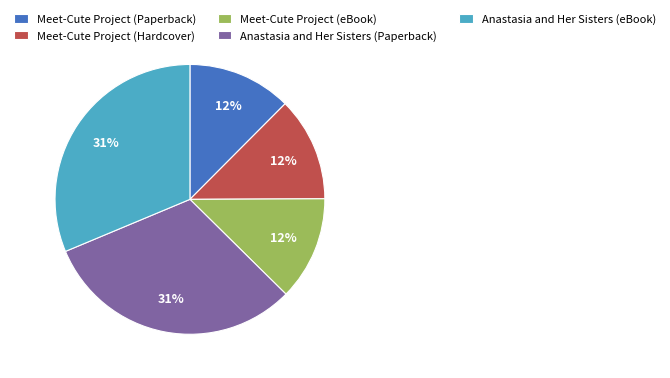

The Meet-Cute Project (Paperback) slice represents 4% of the pie. True or false?

False